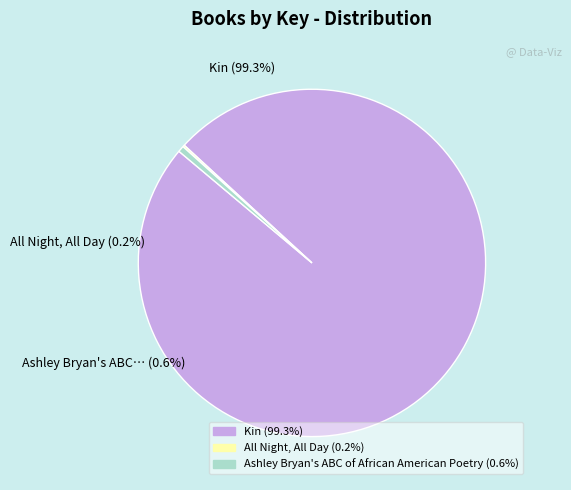

How many segments does this pie chart have?

3